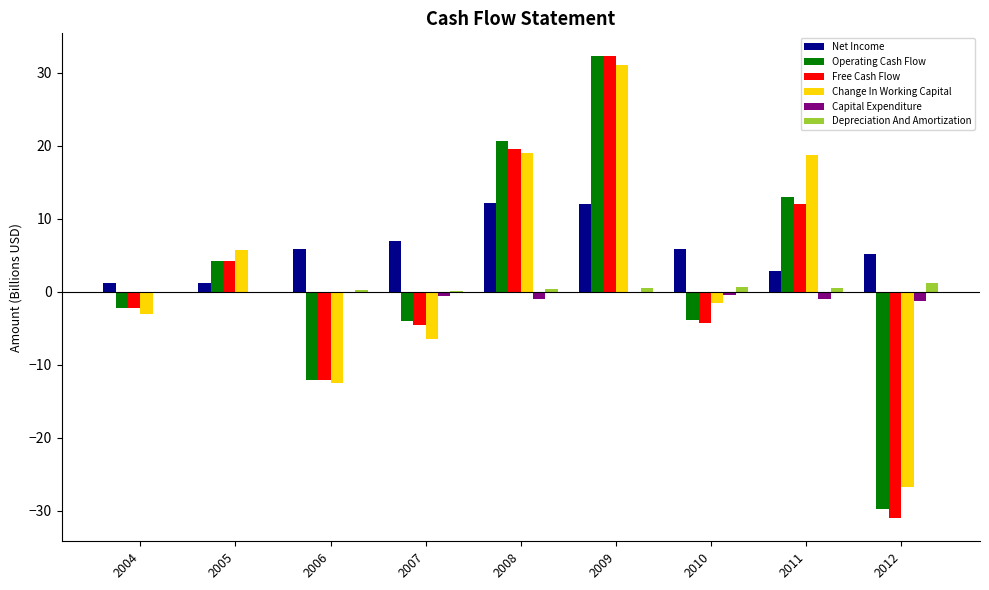

Which series has the widest spread of values?

Free Cash Flow